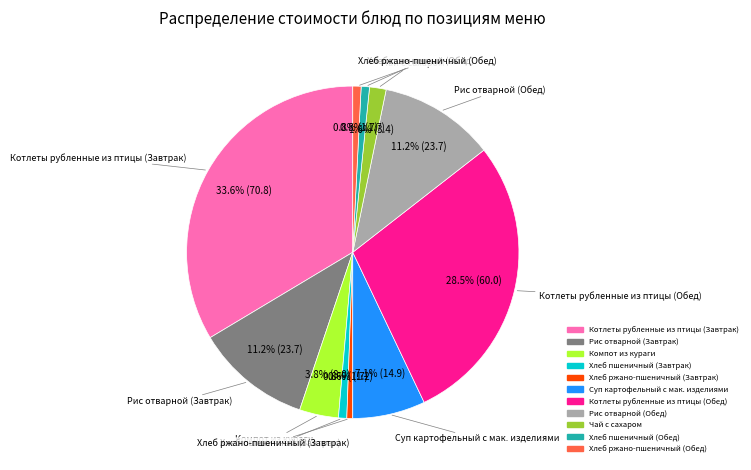

What is the largest slice in the pie chart?

Котлеты рубленные из птицы (Завтрак)